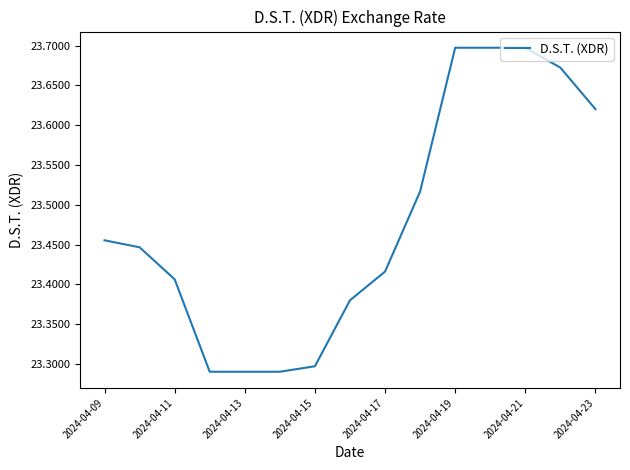

What is the difference between the maximum and minimum values?

0.4